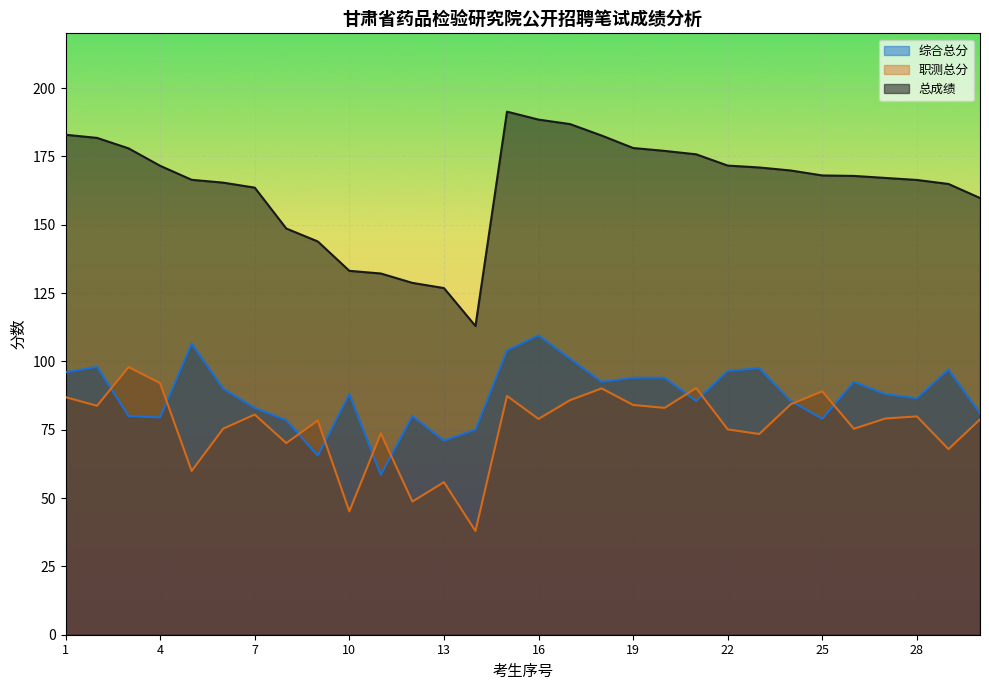

What are all the series names shown in the legend?

综合总分, 职测总分, 总成绩